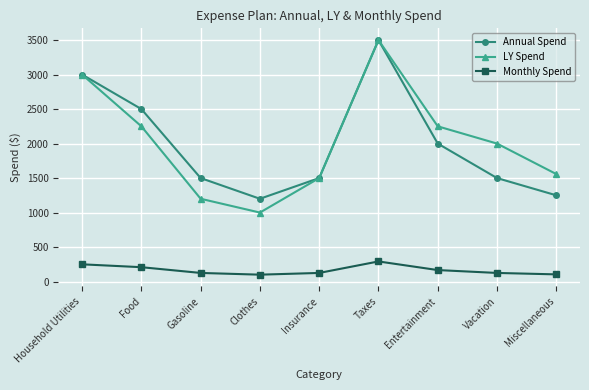

Is it true that Annual Spend equals 2500.0 at Food?

True